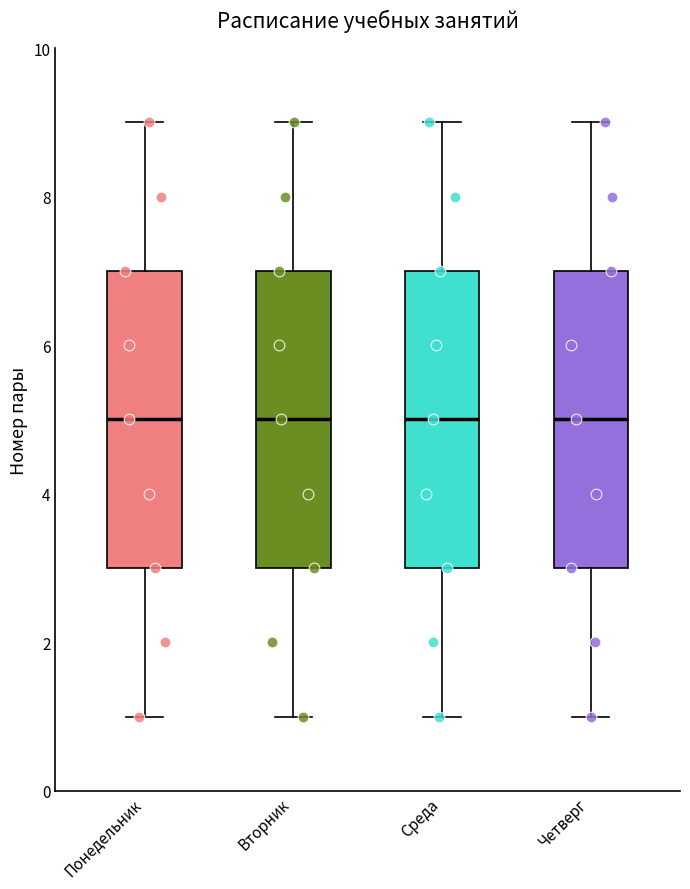

Reading left to right, transcribe this box plot: for each box, give where its median line is, the range the box spans, and where its two whiskers end, as read against the y-axis. The values are not printed on the chart, so give them approximately, as read against the axis.

Понедельник: median 5, box 3 to 7, whiskers 1 to 9
Вторник: median 5, box 3 to 7, whiskers 1 to 9
Среда: median 5, box 3 to 7, whiskers 1 to 9
Четверг: median 5, box 3 to 7, whiskers 1 to 9